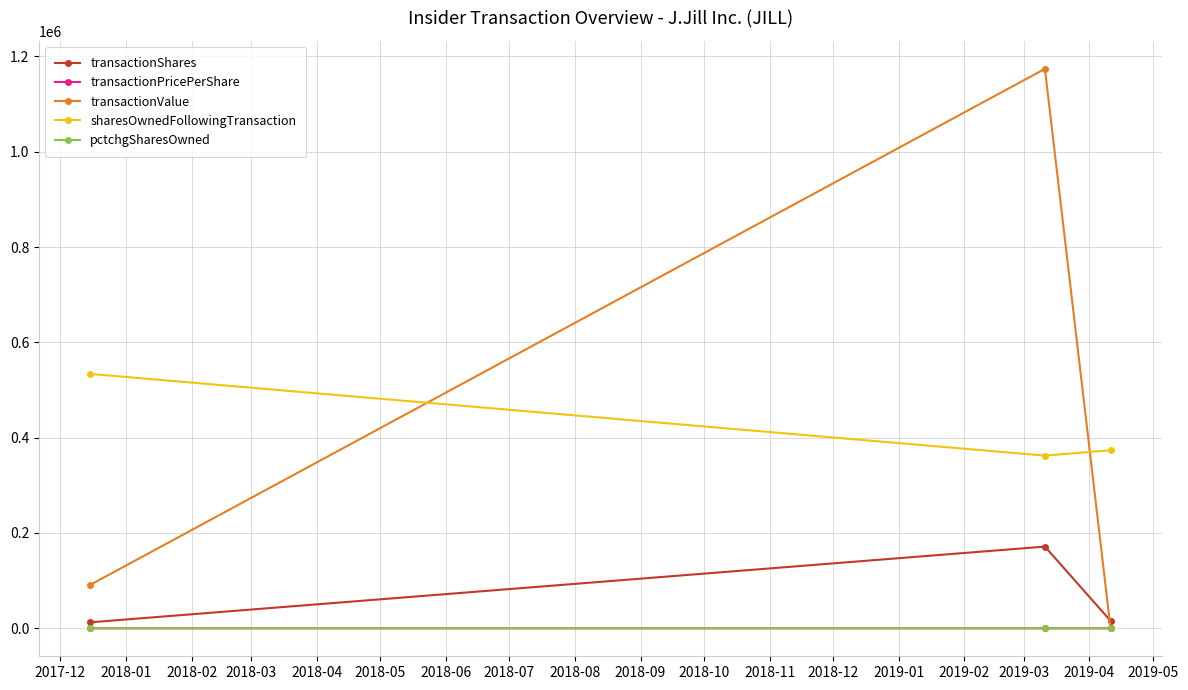

How many data points does each series have?

3